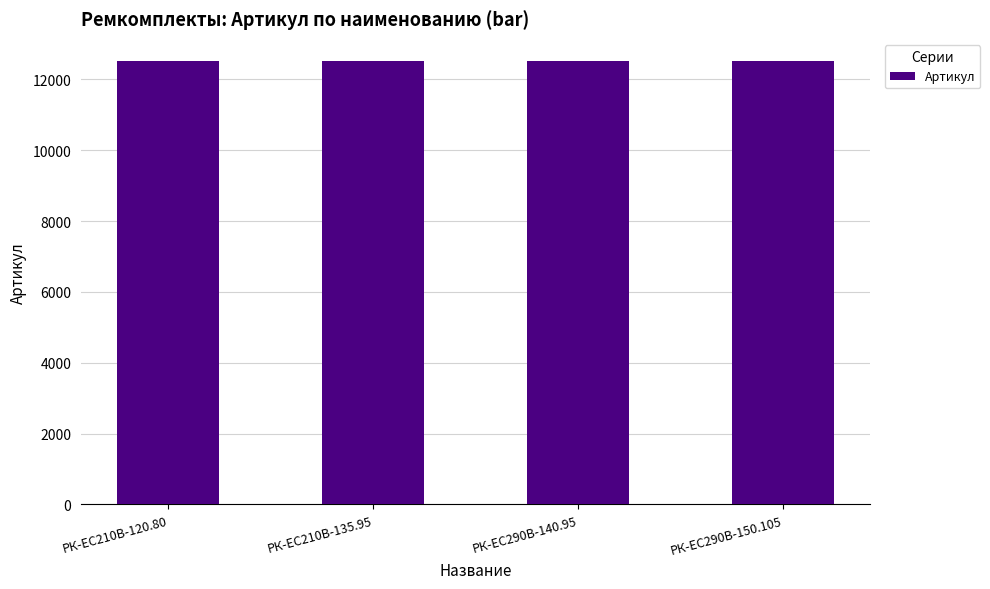

Count the number of categories in the chart.

4